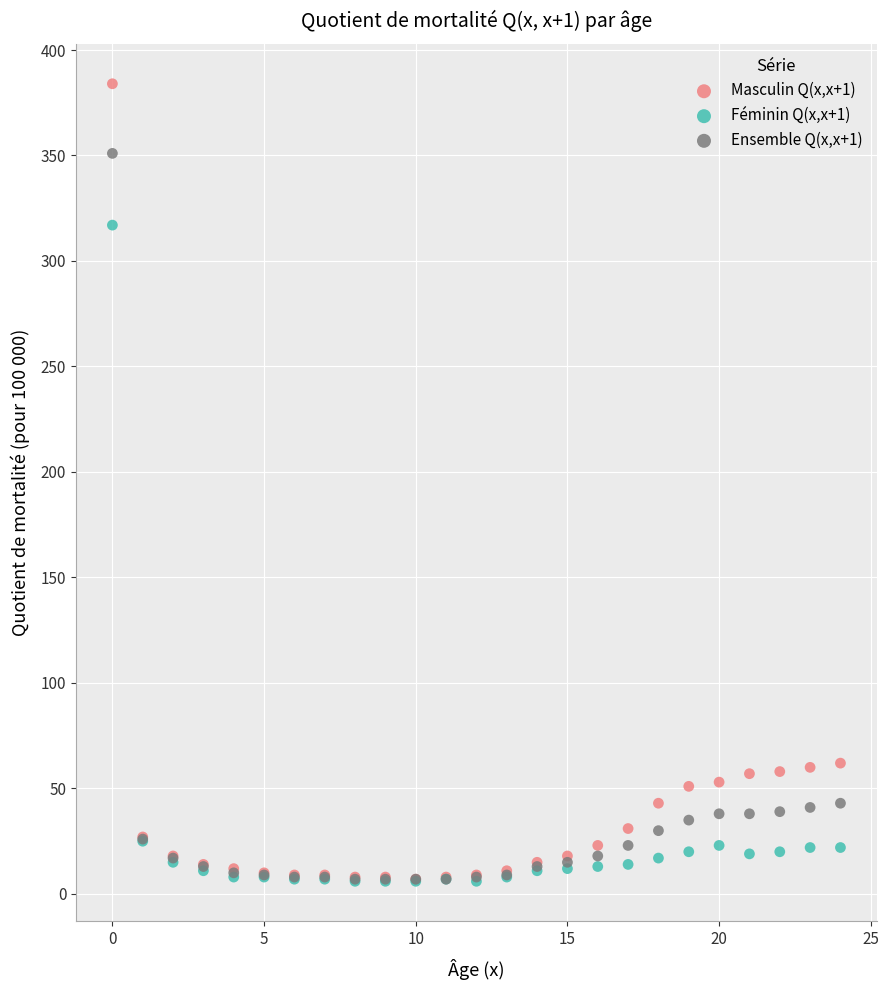

Across all series, what Y value is closest to 195?

317